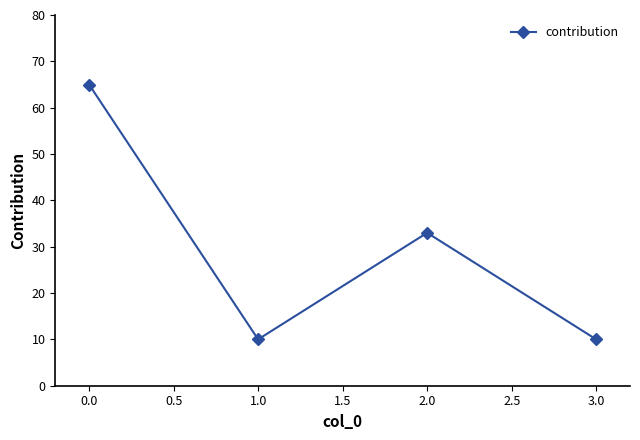

What is the value of the 2nd point from the left?

10